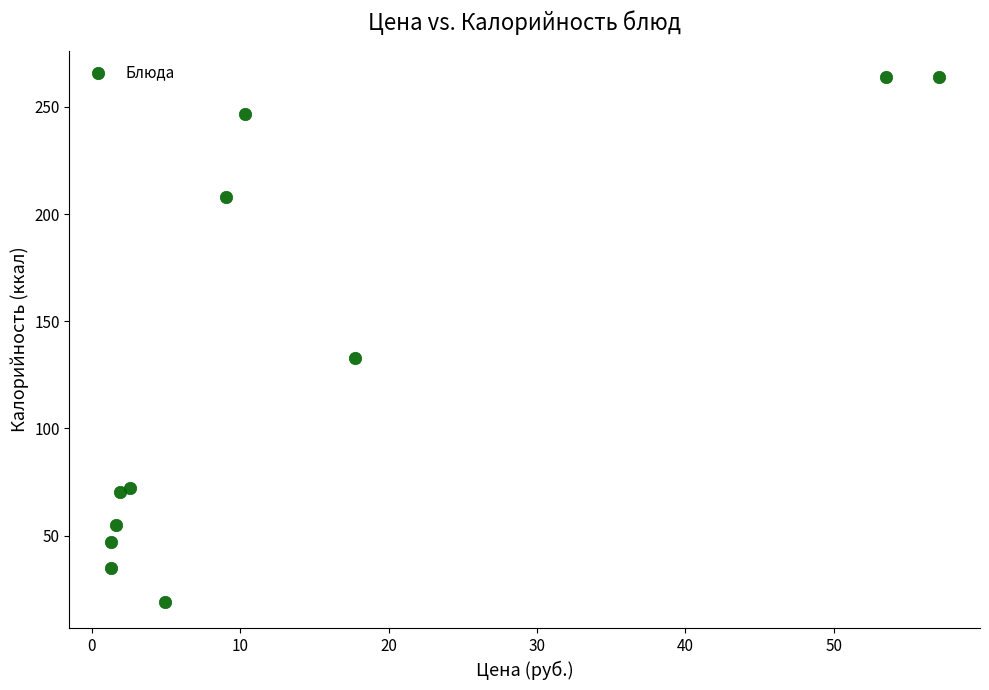

What is the range of Y values (max minus min)?

245.1